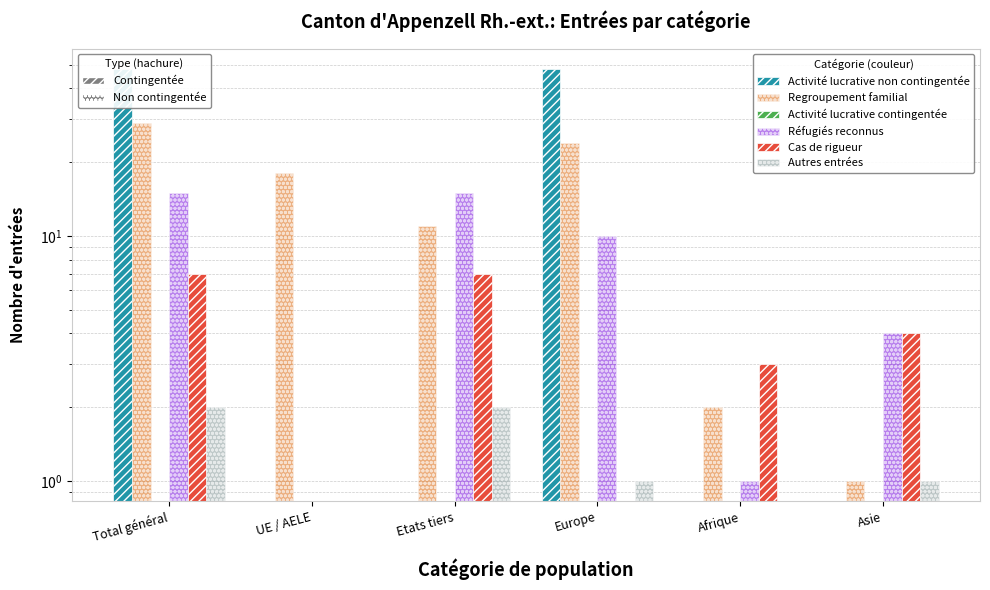

Rank the series by their maximum value, from lowest to highest.

Activité lucrative contingentée, Autres entrées, Cas de rigueur, Réfugiés reconnus, Regroupement familial, Activité lucrative non contingentée